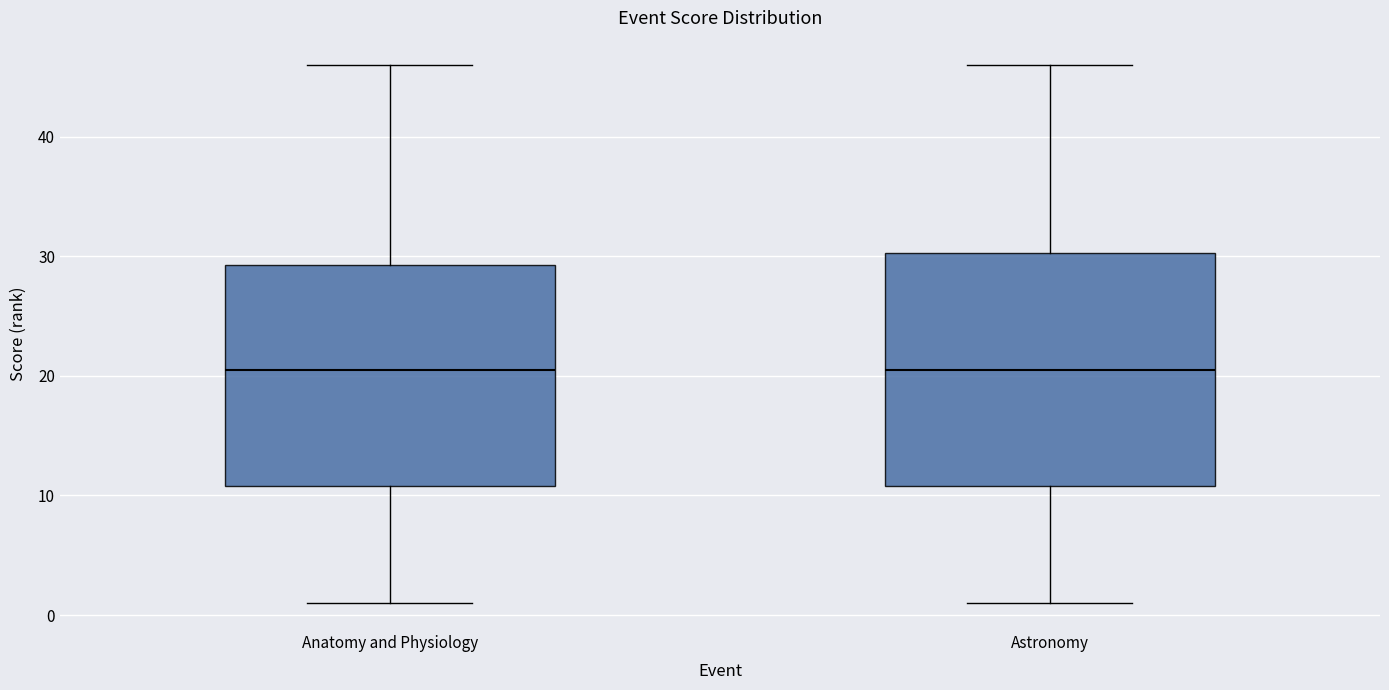

Comparing the boxes themselves (not the whiskers), which one is the tallest?

Astronomy